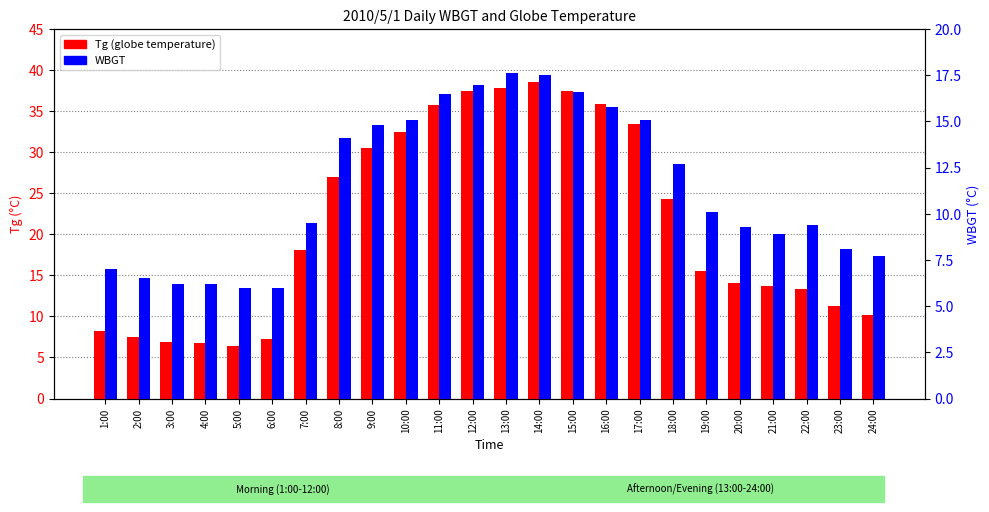

Which has a higher value, 5:00 or 2:00?

2:00